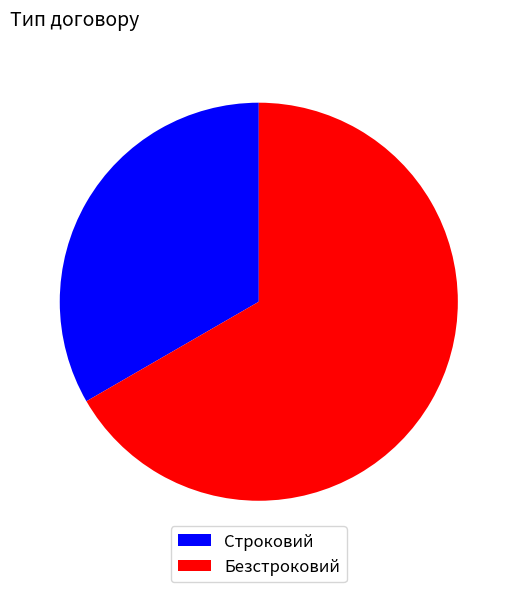

Which slice is the largest?

Безстроковий